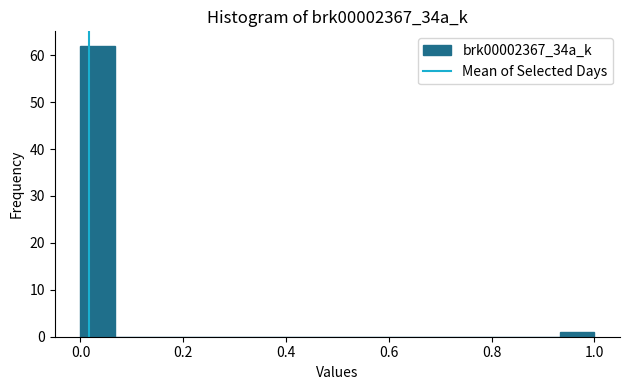

Read against the x-axis, roughly where is the centre of the tallest bar?

0.04